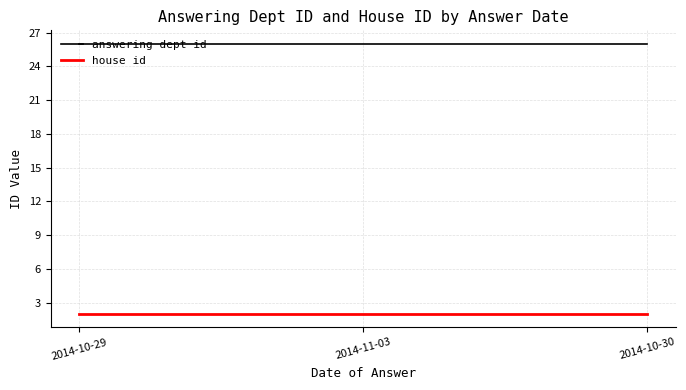

Reading left to right, transcribe all the data shown in this chart.

answering dept id: 26	26	26
house id: 2	2	2